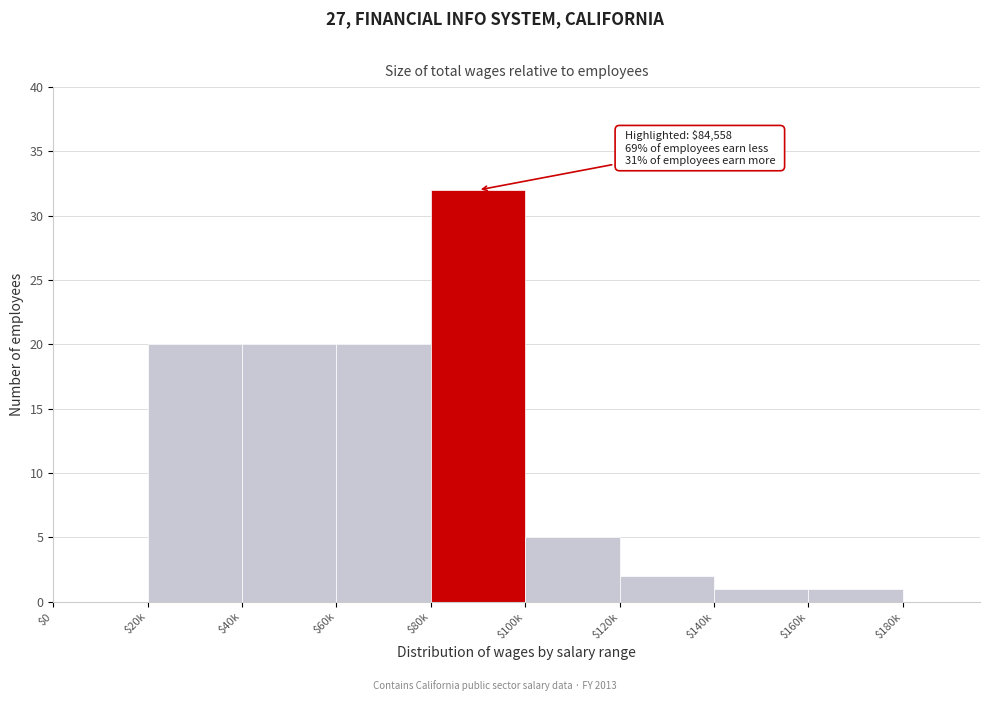

What is the sum of all values?

101